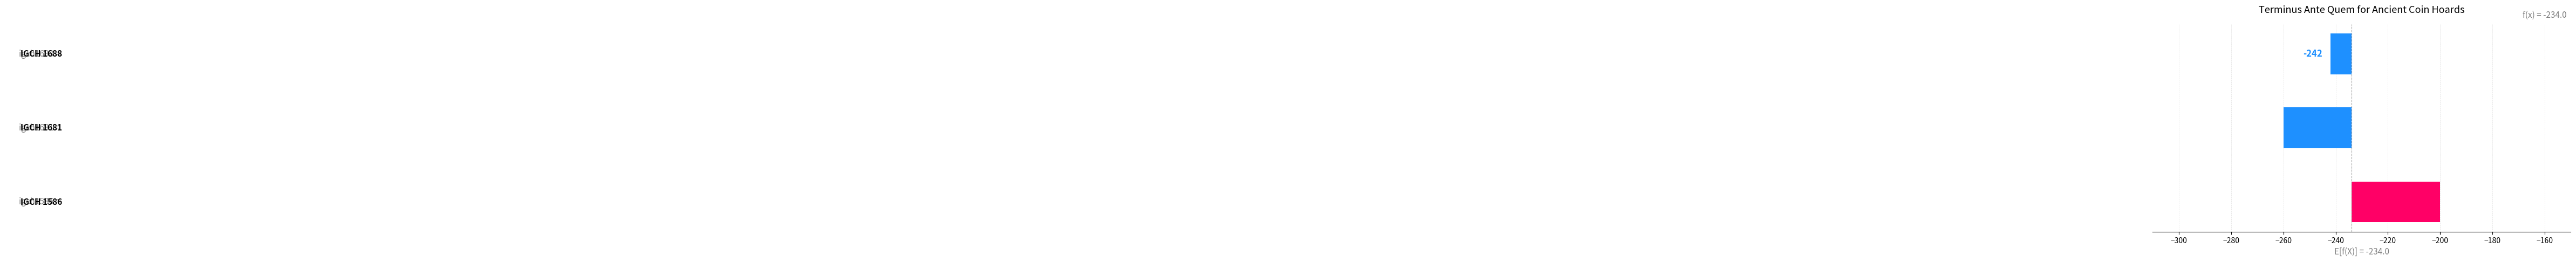

Reading left to right, what are all the values shown in this chart?

34	-26	-8